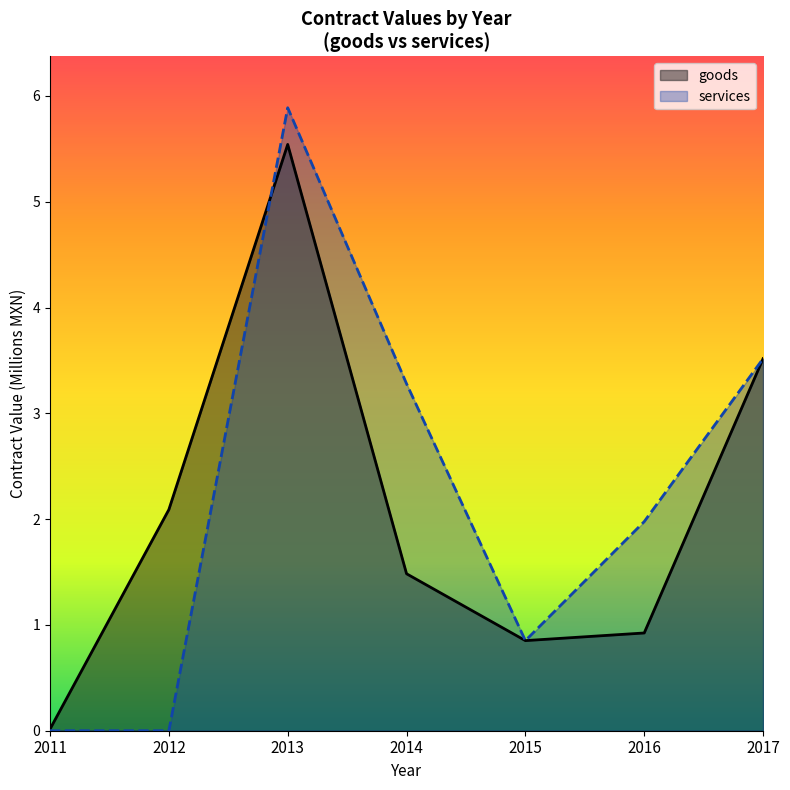

What is the difference between the maximum and minimum values in the goods series?

5.5